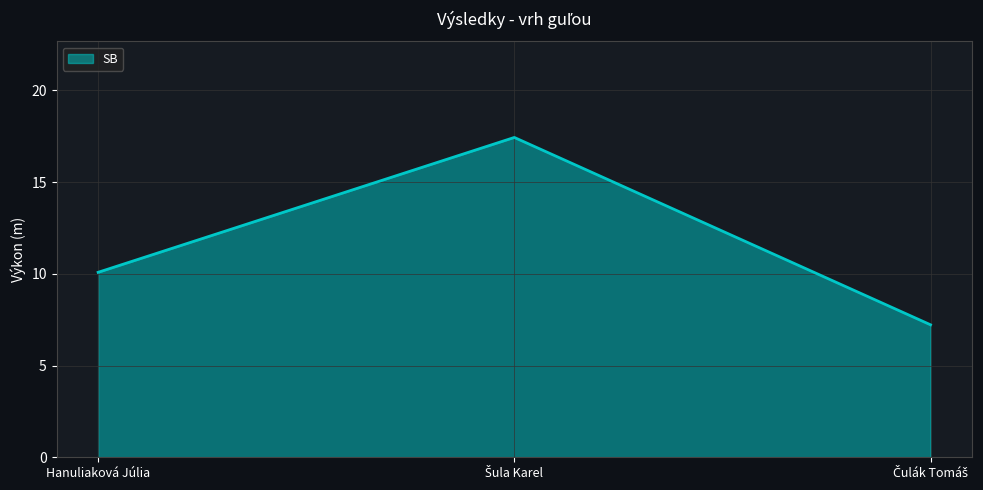

Where does the data first go above 10?

Hanuliaková Júlia